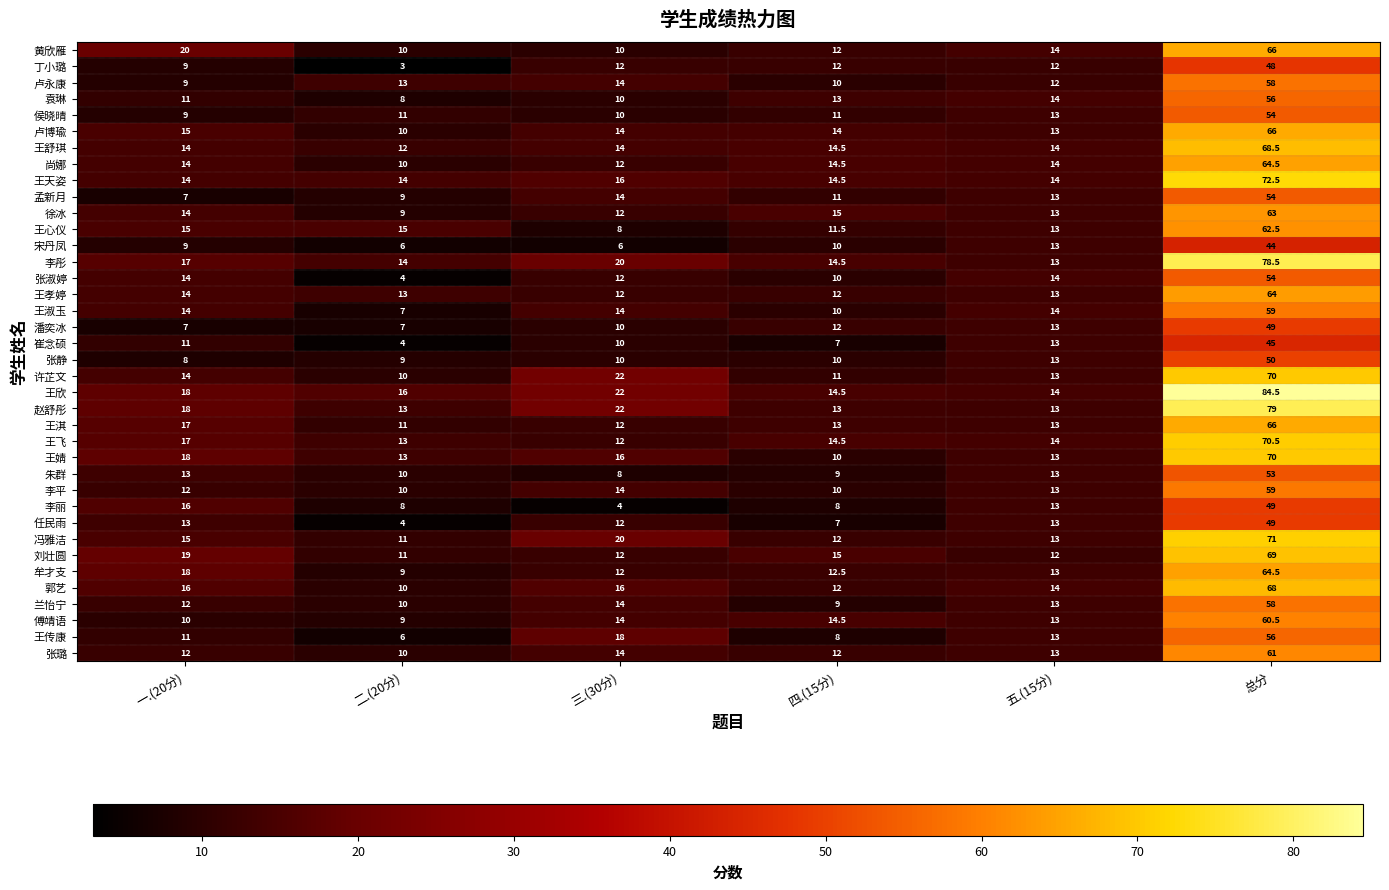

Which series has the largest total across all categories?

王欣